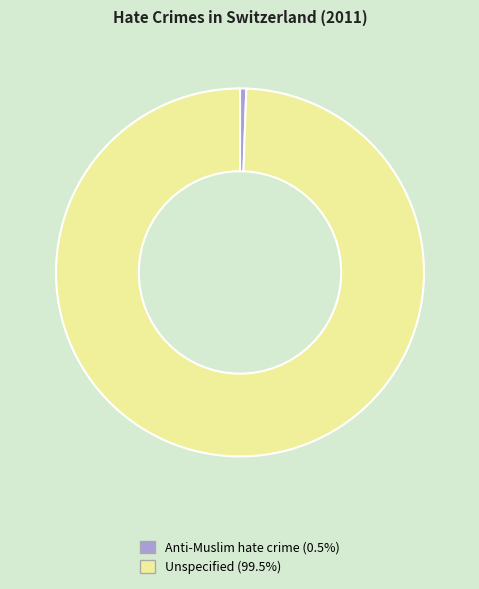

Which slice is the smallest?

Anti-Muslim hate crime